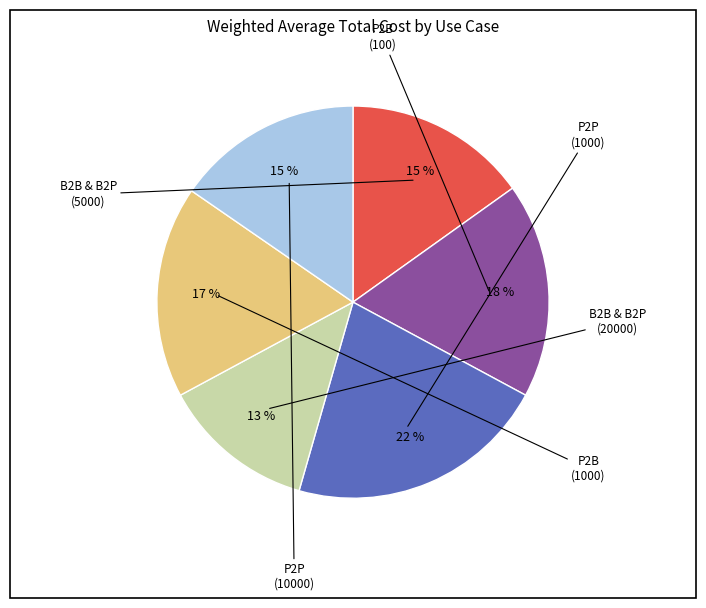

Count the number of slices in the pie.

6